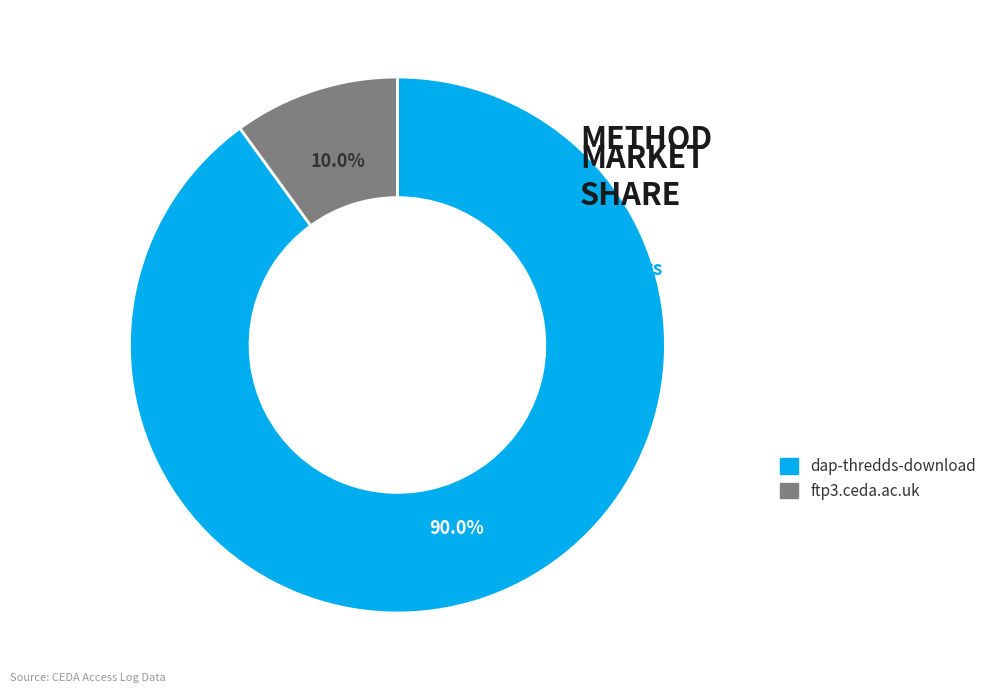

Which slice is the largest?

dap-thredds-download